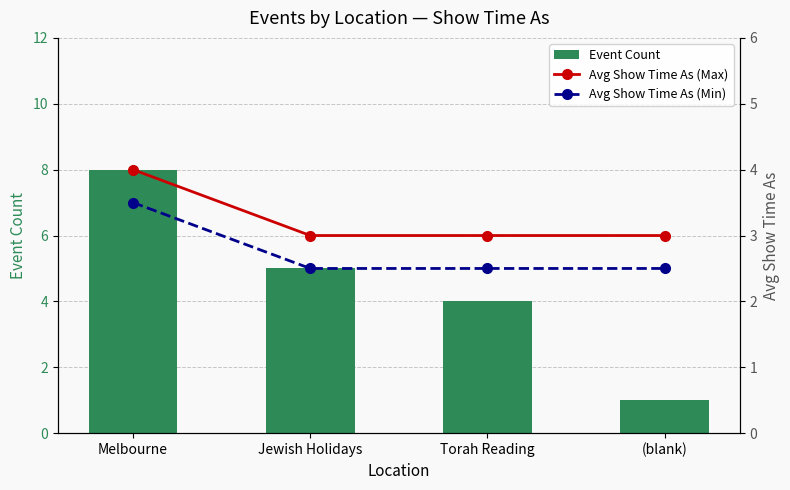

Count the number of categories in the chart.

4